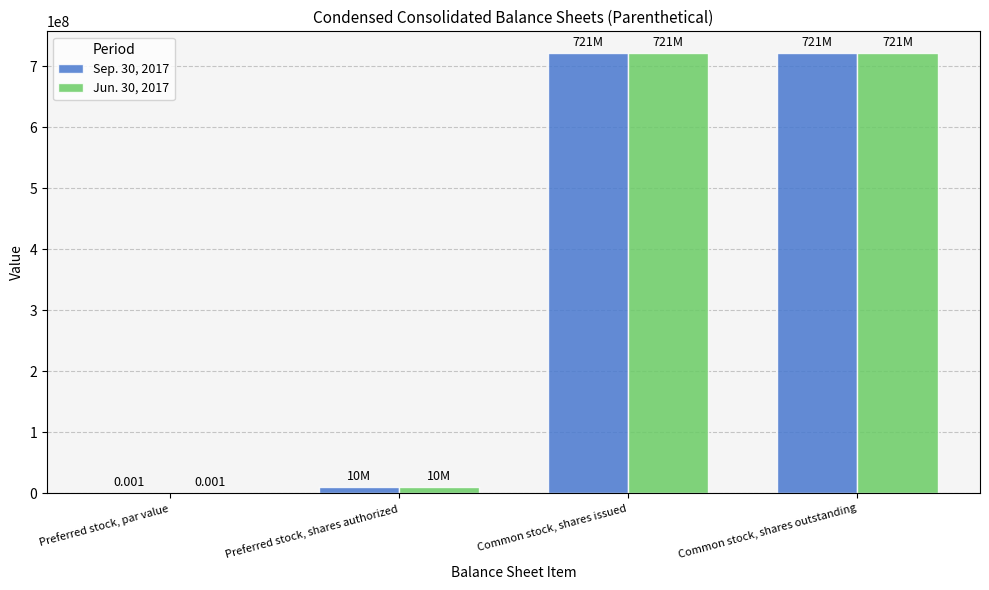

Is the value of Jun. 30, 2017 at Common stock, shares issued greater than the value of Sep. 30, 2017 at Preferred stock, shares authorized?

Yes